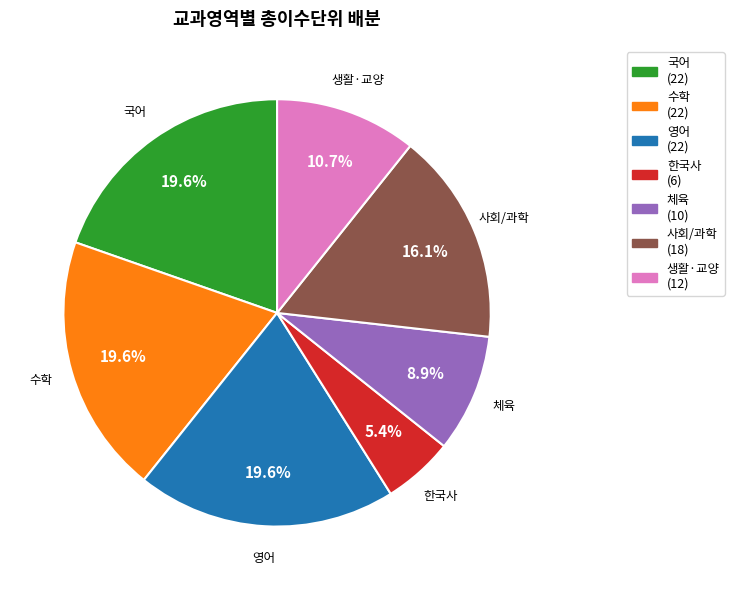

Does 국어 represent more than half of the total?

No